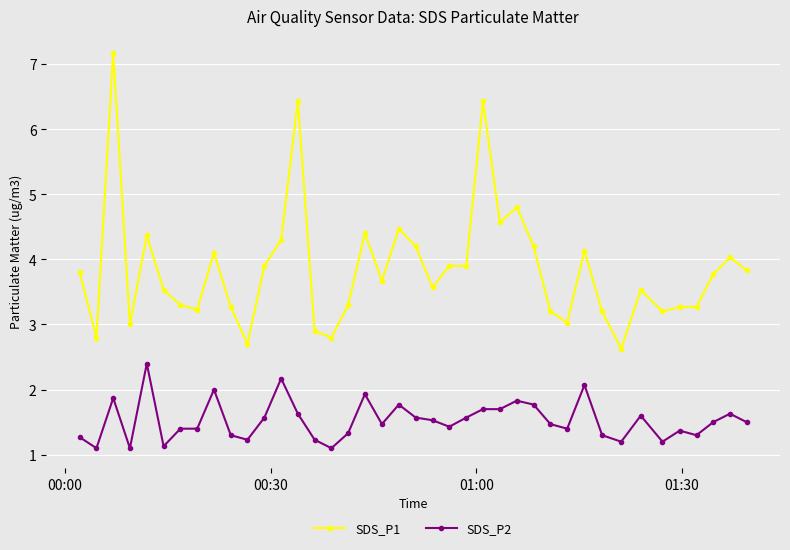

What is the sum of all SDS_P1 values?

154.1